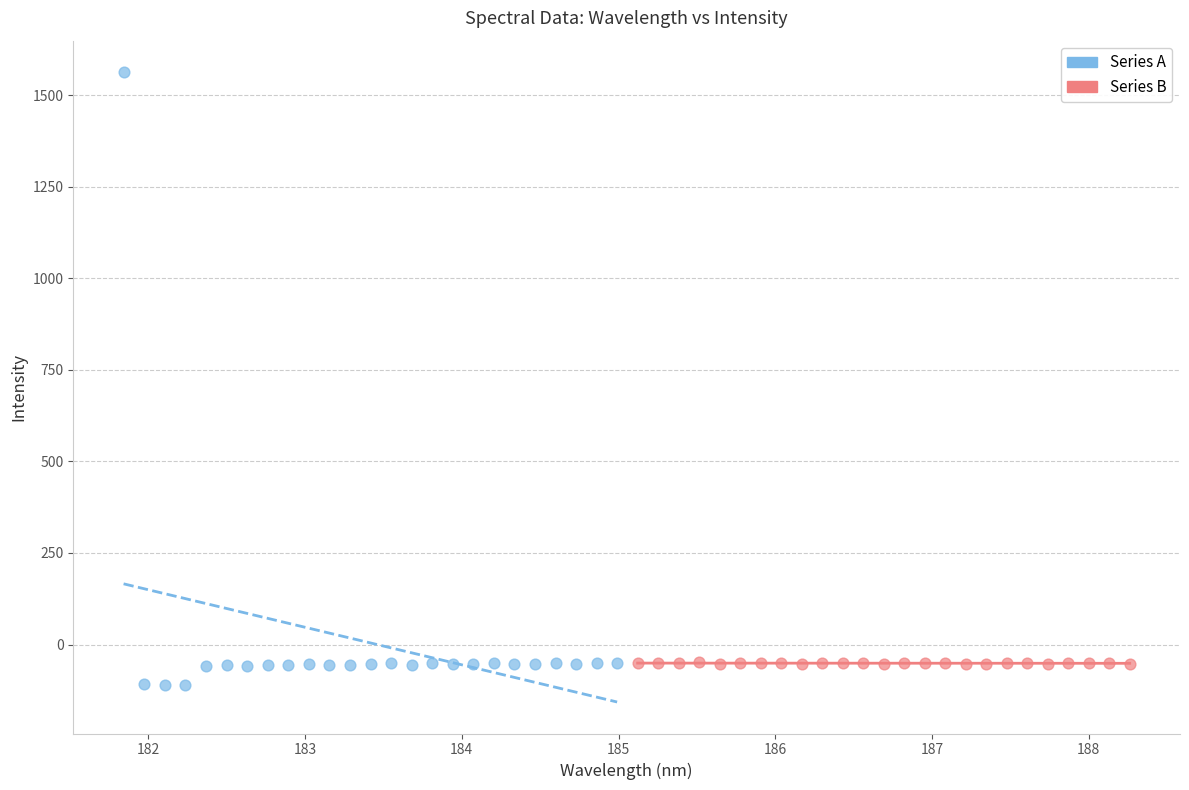

Which series reaches the maximum Y coordinate?

Series A